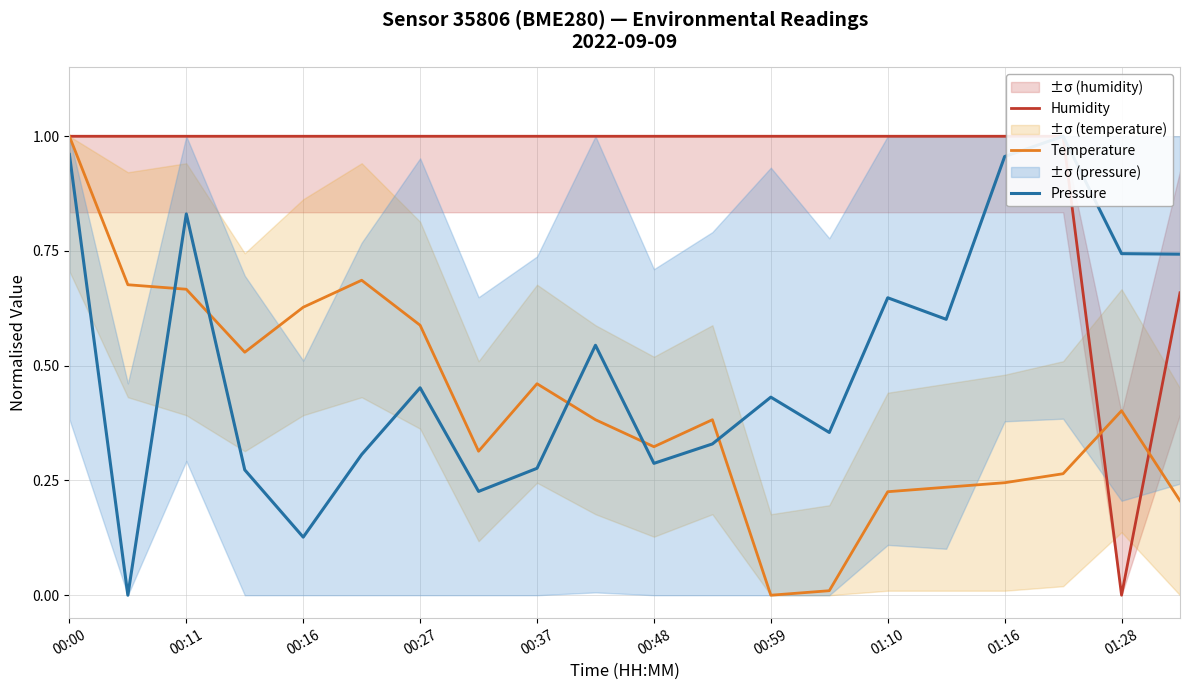

How many intersections are there between Temperature and Humidity?

2